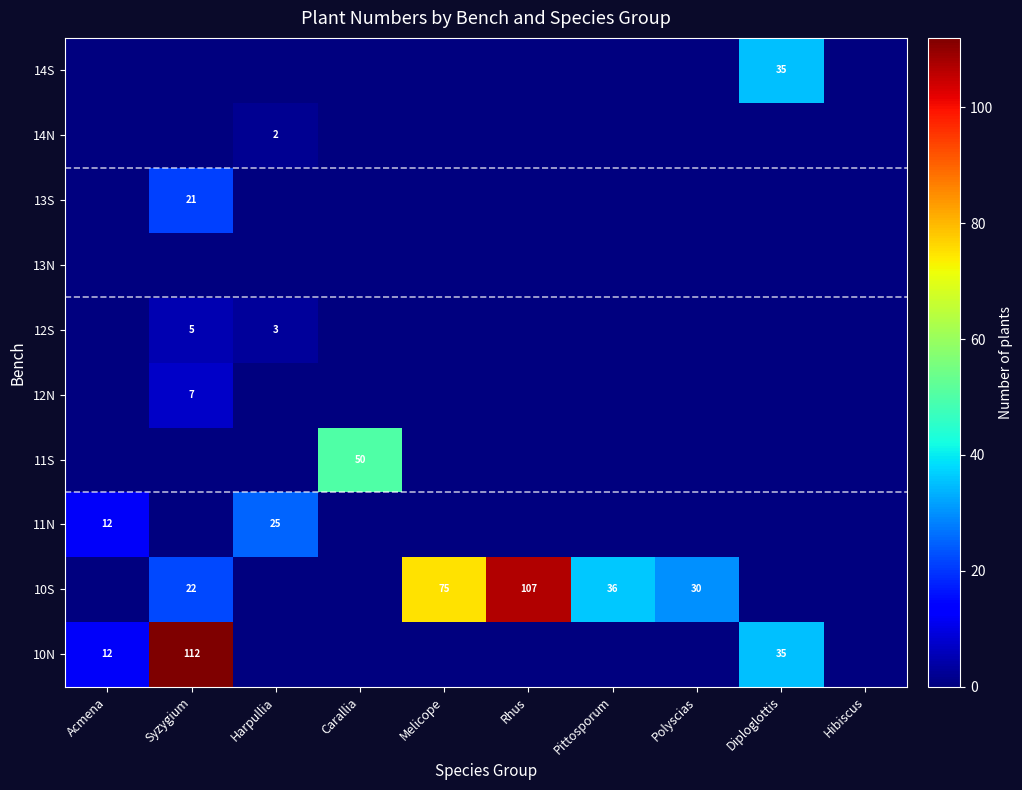

The 13S series shows 12 at Syzygium. True or false?

False